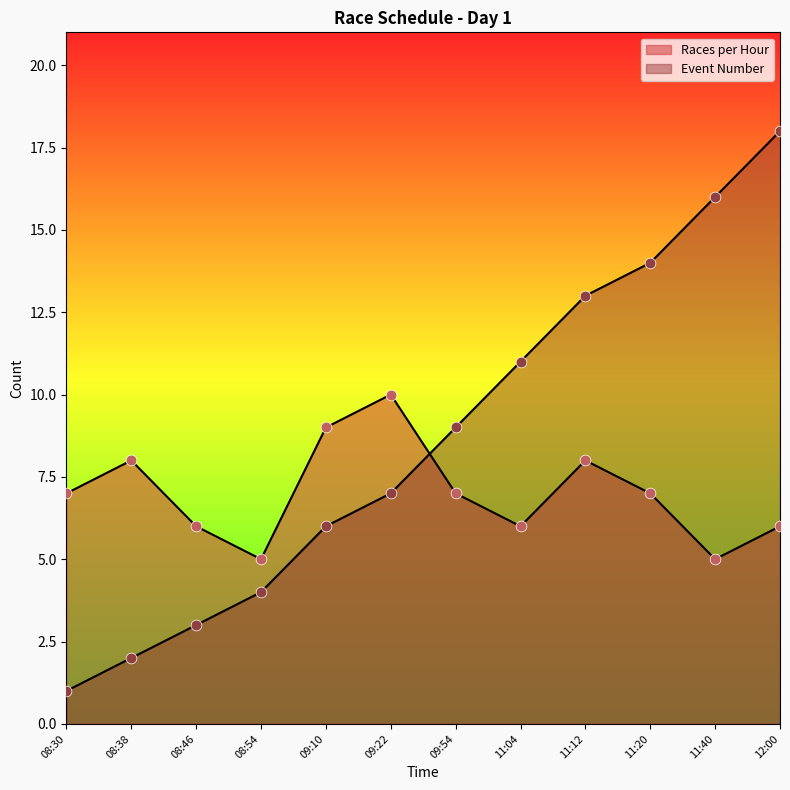

At how many categories does at least one series exceed 17?

1